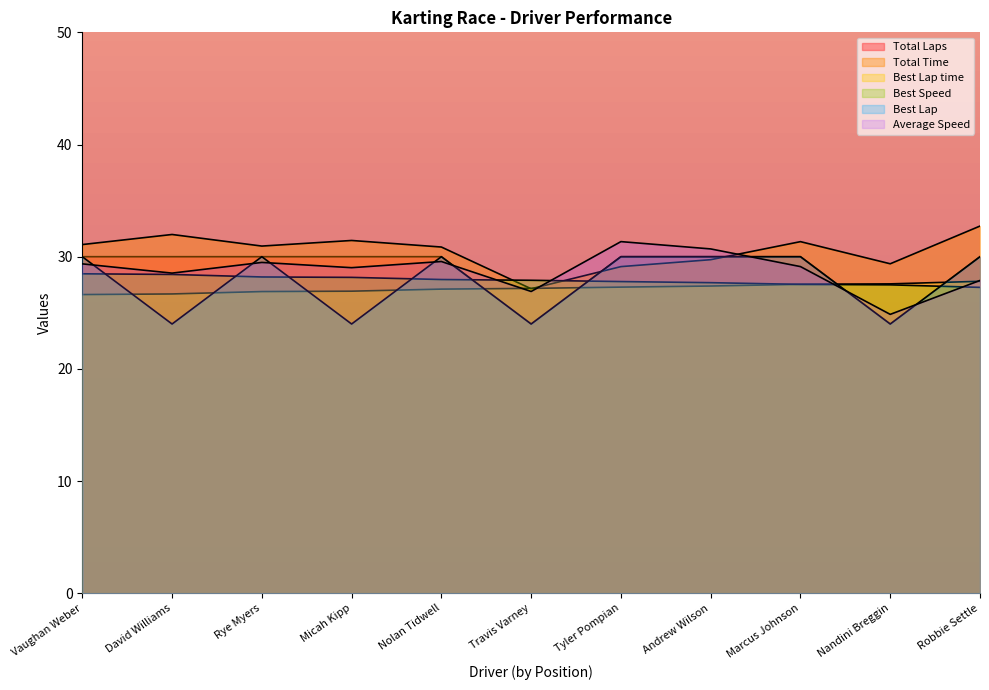

The value of Total Time at Nandini Breggin is 52.0. True or false?

False